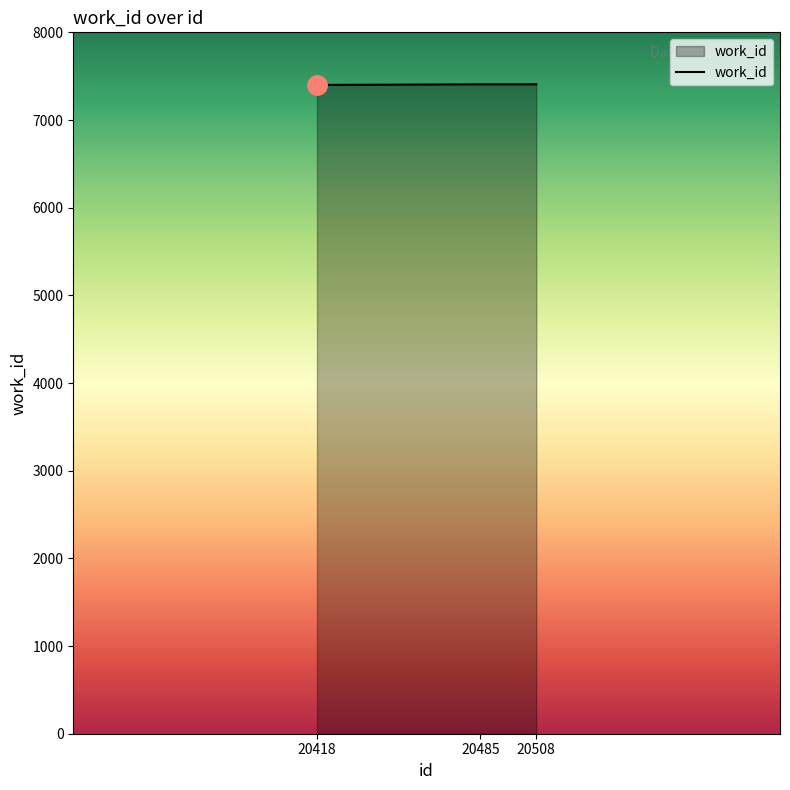

What is the minimum value shown in the chart?

7400